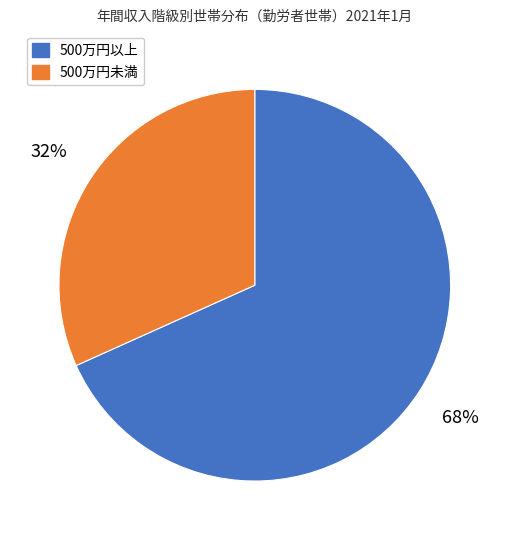

Is there any slice that represents more than half of the pie?

Yes